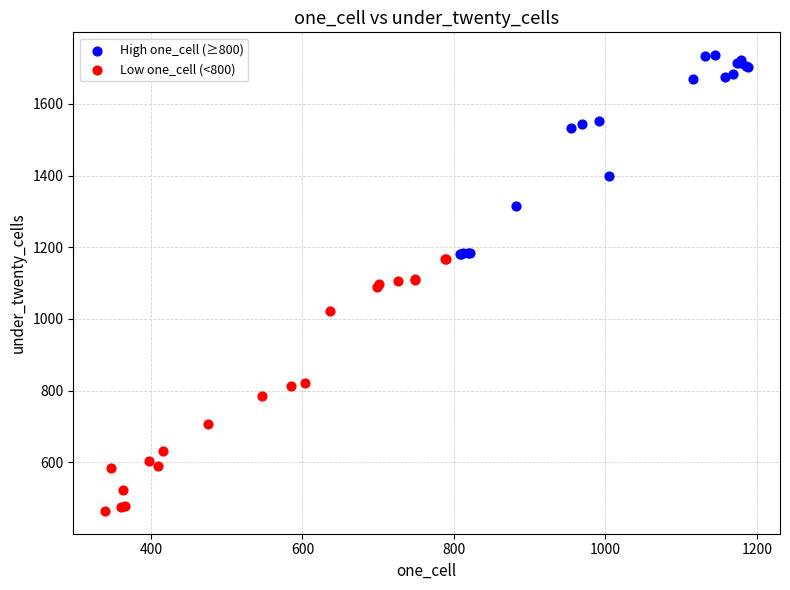

Which series has the widest spread of Y values?

Low one_cell (<800)